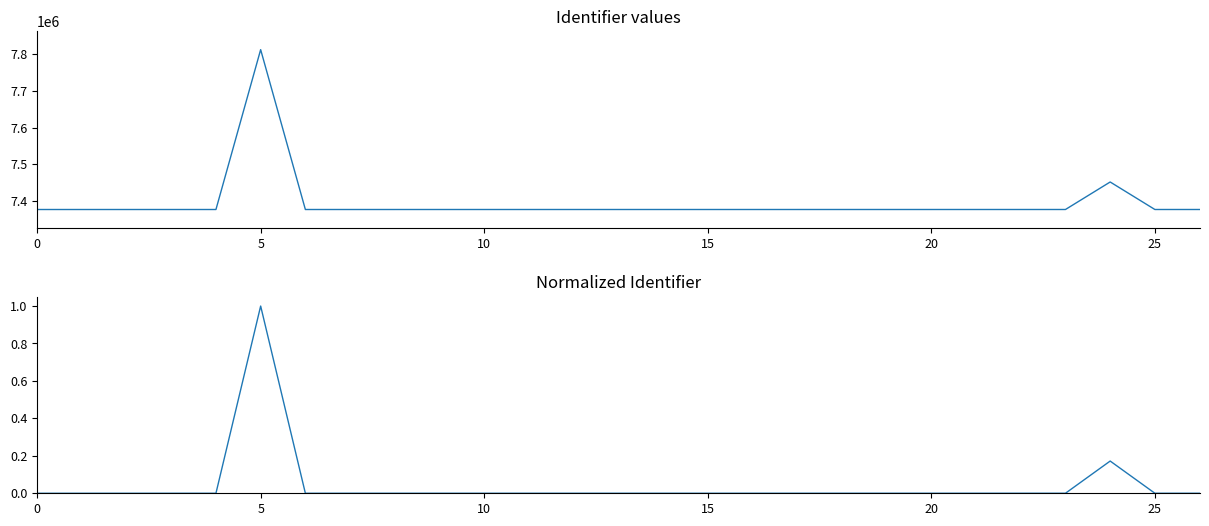

Between 23 and 26, which series saw the biggest shift?

Identifier